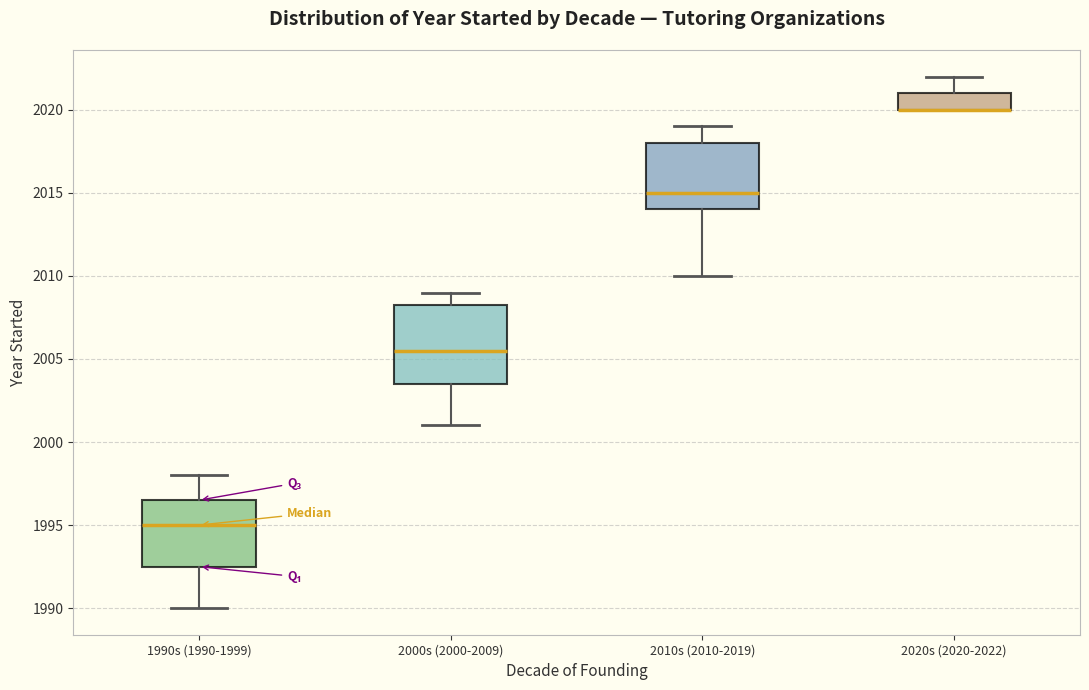

Reading left to right, read every box against the y-axis: the position of its median line, the range the box covers, and the ends of its whiskers. The values are not printed on the chart, so give them approximately, as read against the axis.

1990s (1990-1999): median 1995.0, box 1992.5 to 1996.5, whiskers 1990.0 to 1998.0
2000s (2000-2009): median 2005.5, box 2003.5 to 2008.5, whiskers 2001.0 to 2009.0
2010s (2010-2019): median 2015.0, box 2014.0 to 2018.0, whiskers 2010.0 to 2019.0
2020s (2020-2022): median 2020.0 (drawn on the box's lower edge), box 2020.0 to 2021.0, whiskers 2020.0 to 2022.0